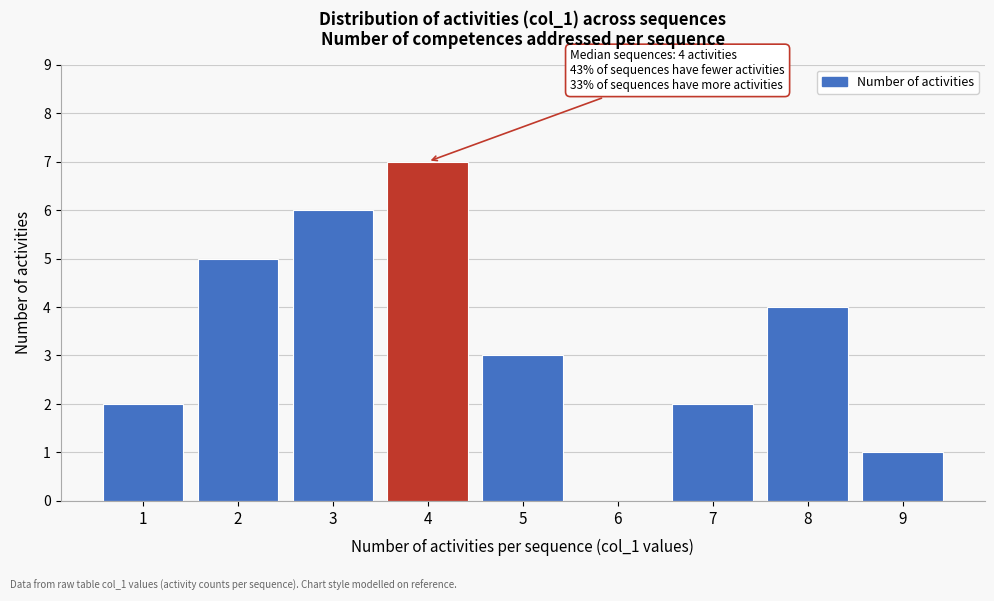

Which range on the x-axis has the tallest bar?

3.5 to 4.5